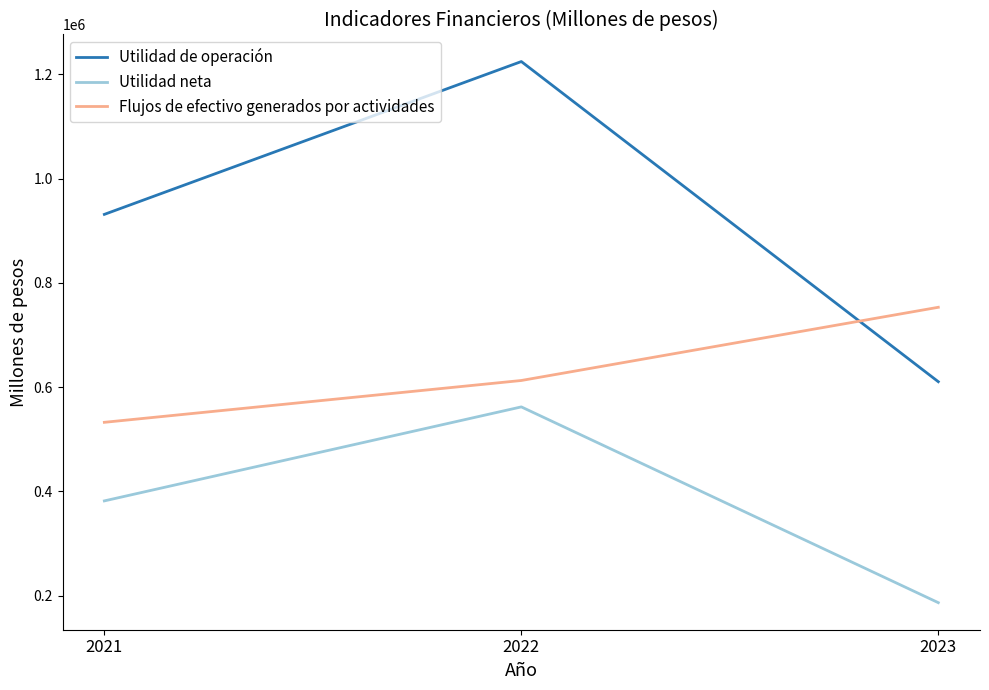

Reading left to right, list all the values displayed in this chart.

Utilidad de operación: 2021=931254	2022=1224376	2023=610322
Utilidad neta: 2021=381756	2022=562028	2023=186556
Flujos de efectivo generados por actividades: 2021=532445	2022=612668	2023=753066